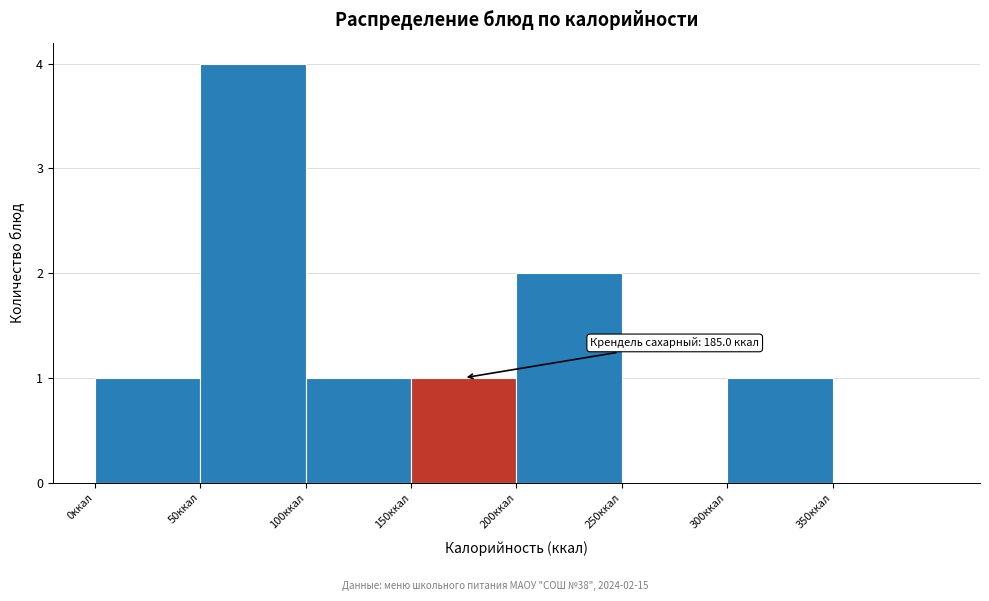

Over which range of the x-axis is the bar tallest?

50 to 100